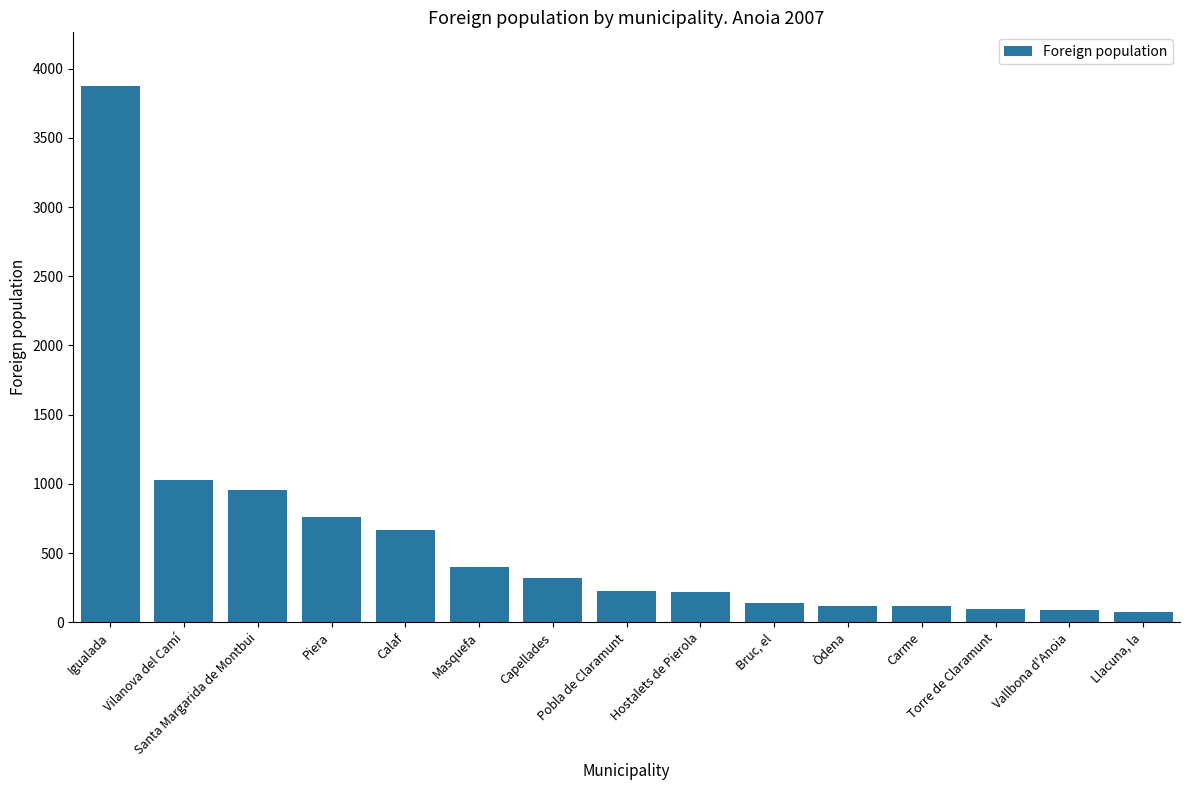

List the labels in order of value, smallest first.

Llacuna, la, Vallbona d'Anoia, Torre de Claramunt, Carme, Òdena, Bruc, el, Hostalets de Pierola, Pobla de Claramunt, Capellades, Masquefa, Calaf, Piera, Santa Margarida de Montbui, Vilanova del Camí, Igualada